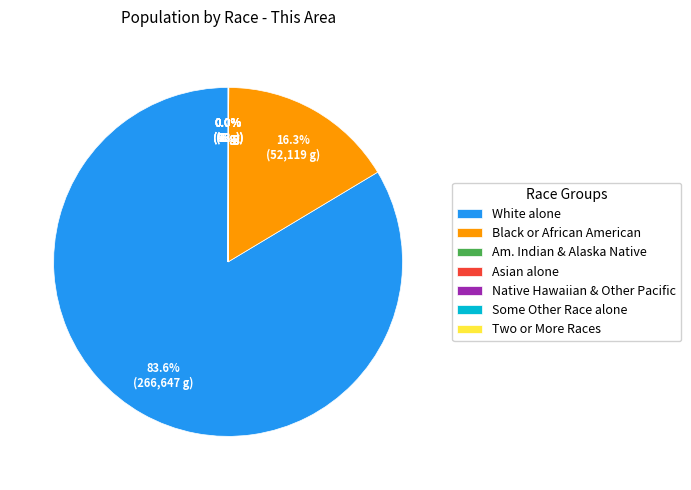

What is the largest slice in the pie chart?

White alone